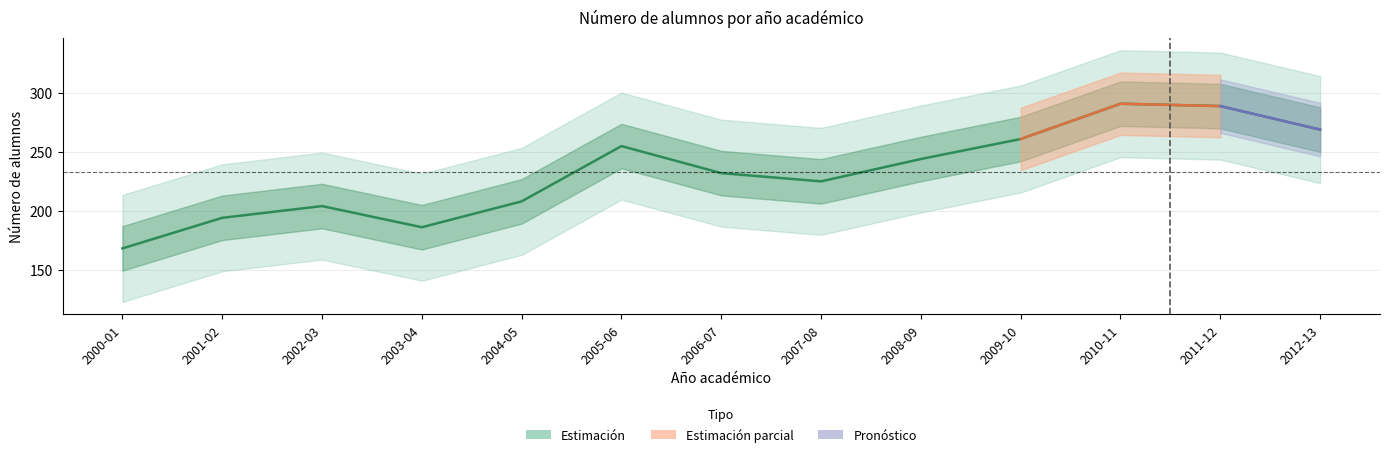

Is this an area chart (filled region under the line)?

No